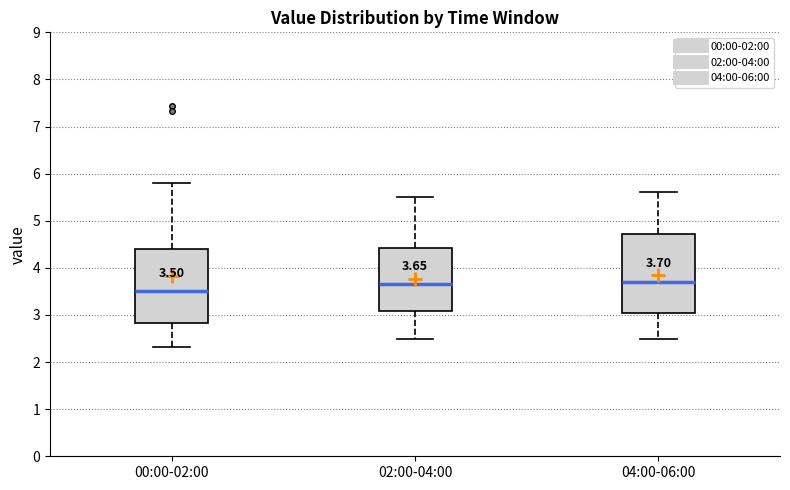

Which box's median line is the lowest?

00:00-02:00